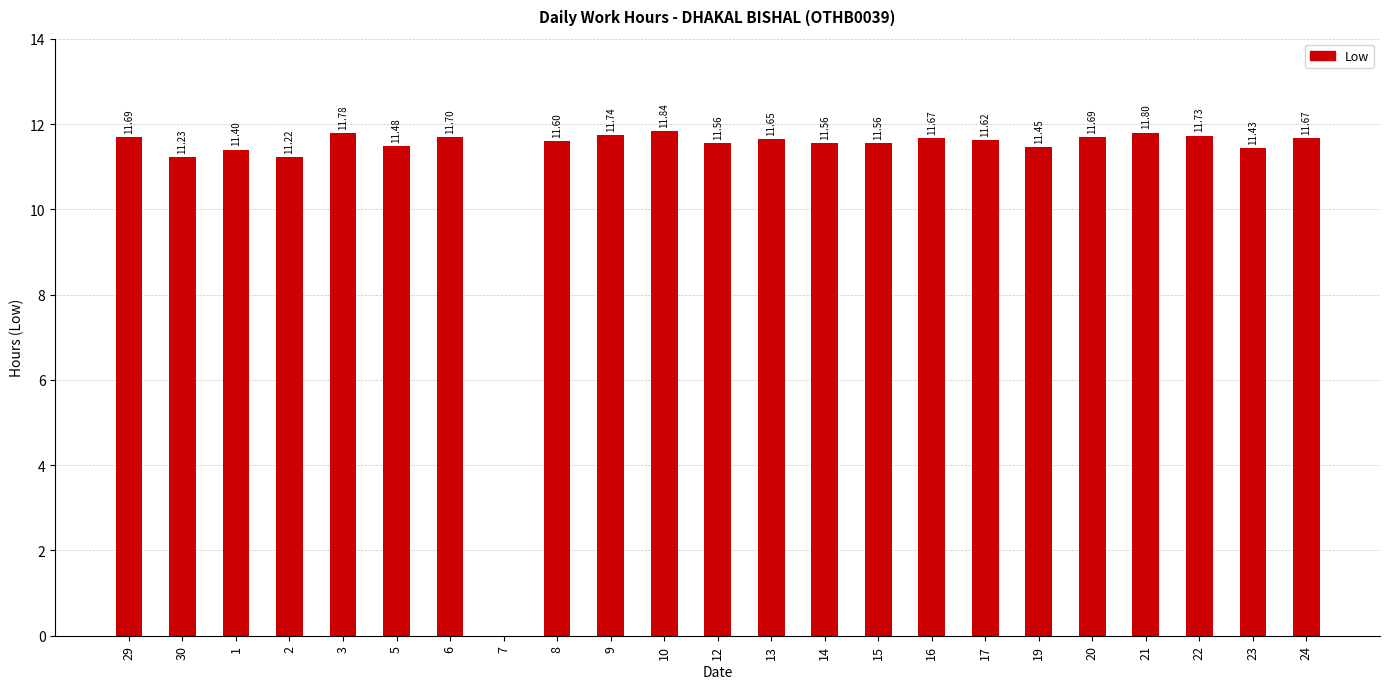

What is the change in value from 12 to 21?

+0.2